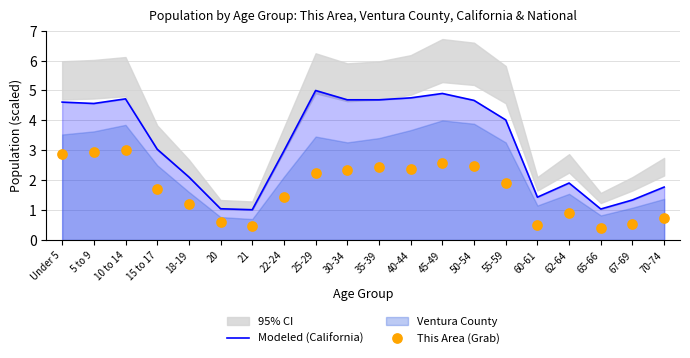

Is the value of Modeled (California) at 21 greater than the value of This Area (Grab) at 55-59?

No